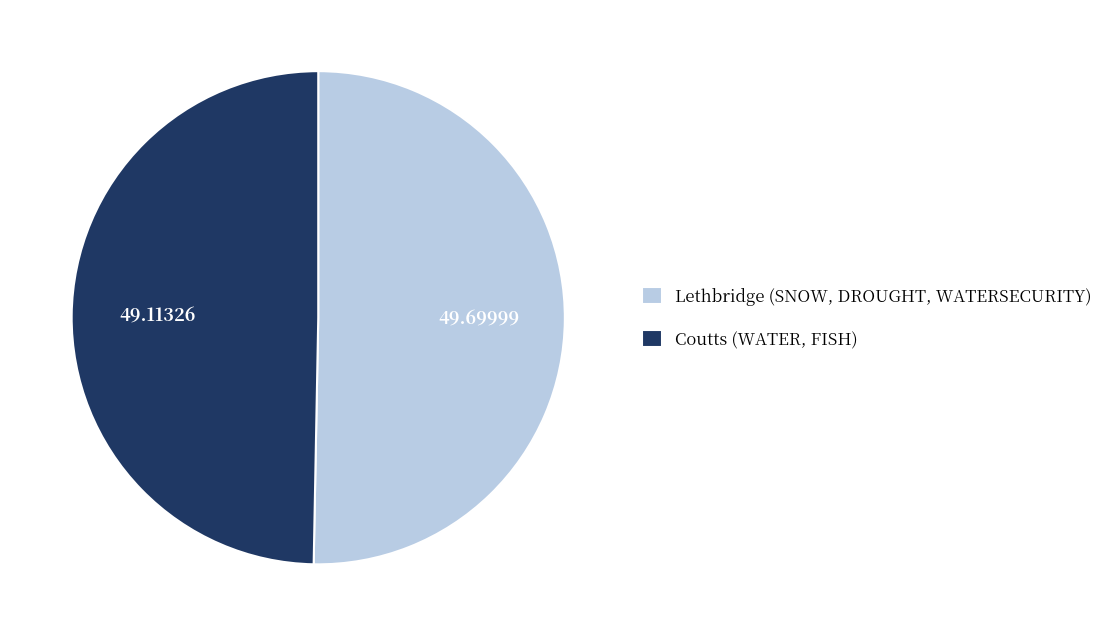

The Lethbridge (SNOW, DROUGHT, WATERSECURITY) slice represents 58% of the pie. True or false?

False